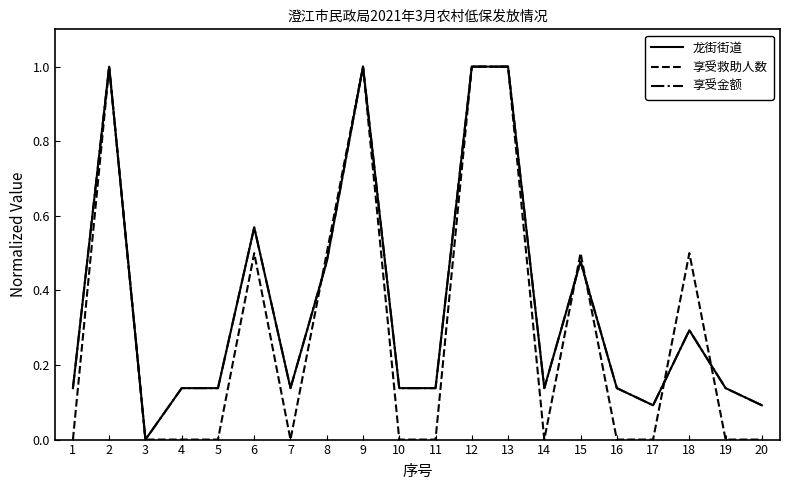

Reading left to right, extract all data points from this chart.

龙街街道: 1=0.1	2=1.0	3=0.0	4=0.1	5=0.1	6=0.6	7=0.1	8=0.5	9=1.0	10=0.1	11=0.1	12=1.0	13=1.0	14=0.1	15=0.5	16=0.1	17=0.1	18=0.3	19=0.1	20=0.1
享受救助人数: 1=0.0	2=1.0	3=0.0	4=0.0	5=0.0	6=0.5	7=0.0	8=0.5	9=1.0	10=0.0	11=0.0	12=1.0	13=1.0	14=0.0	15=0.5	16=0.0	17=0.0	18=0.5	19=0.0	20=0.0
享受金额: 1=0.1	2=1.0	3=0.0	4=0.1	5=0.1	6=0.6	7=0.1	8=0.5	9=1.0	10=0.1	11=0.1	12=1.0	13=1.0	14=0.1	15=0.5	16=0.1	17=0.1	18=0.3	19=0.1	20=0.1